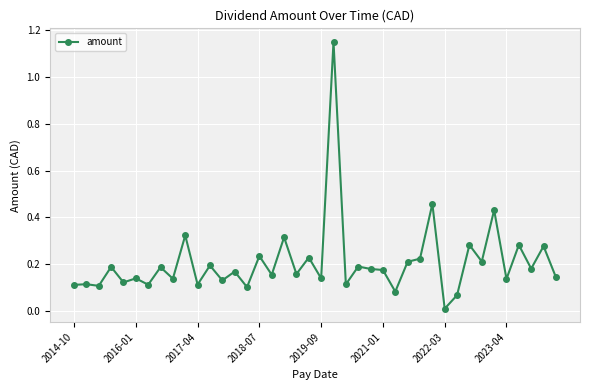

How many series are shown in this chart?

1